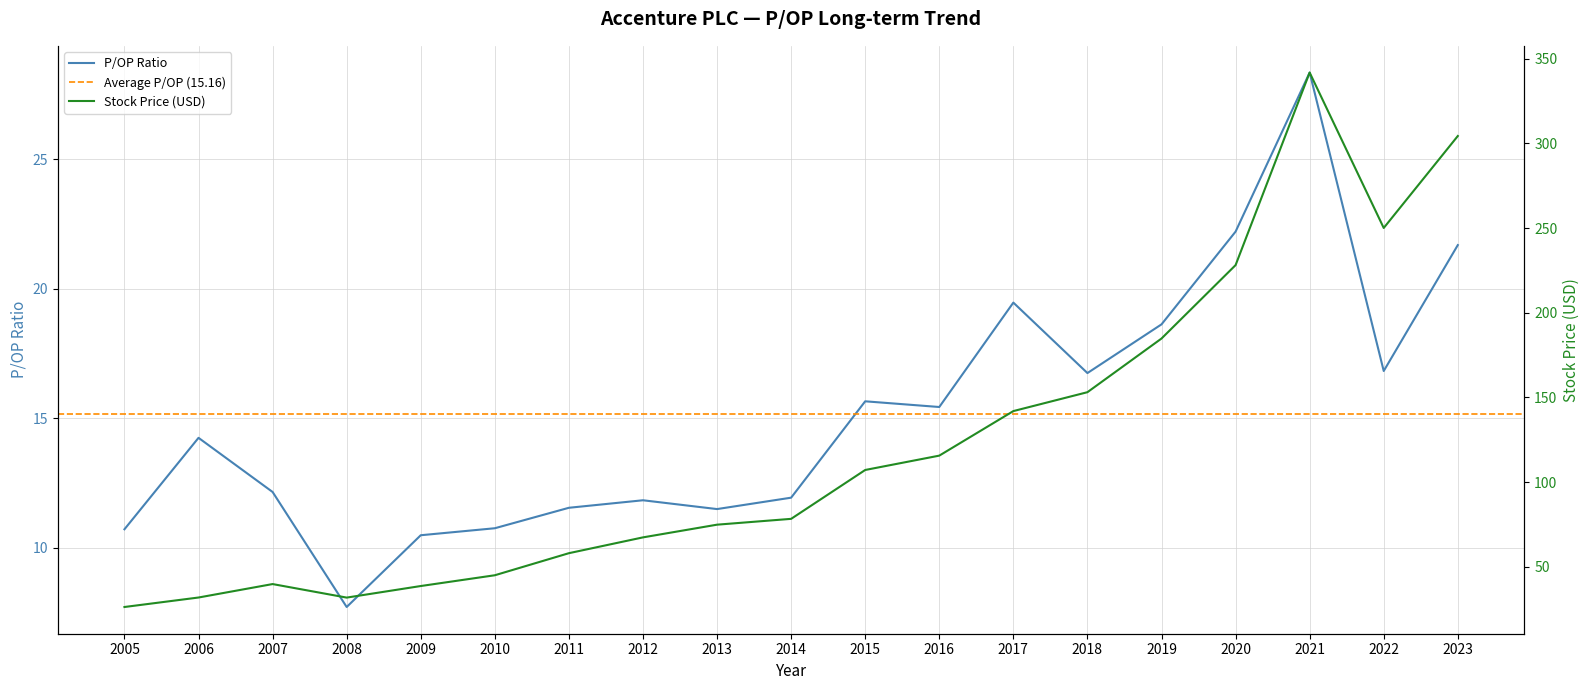

The value of P/OP at 2020 is 22.2. True or false?

True